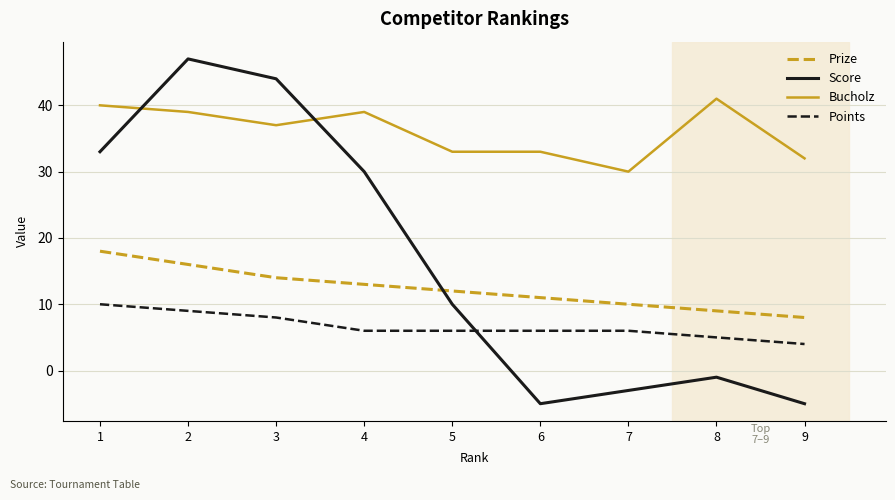

What is the highest value of the Bucholz series?

41